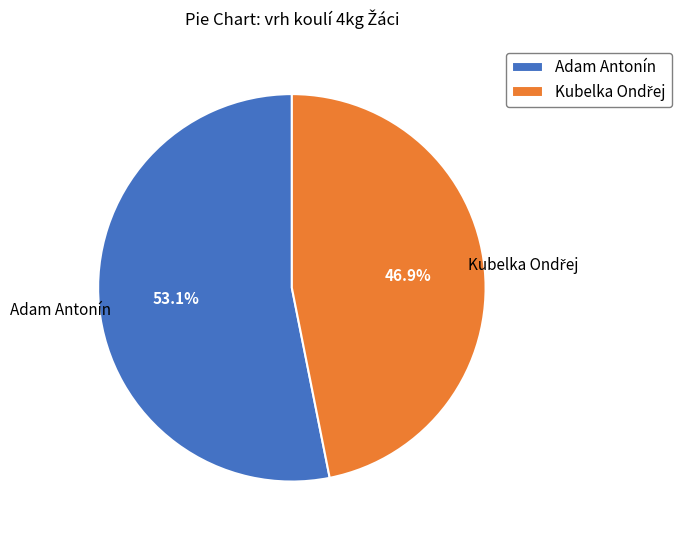

Does any single category account for the majority?

Yes